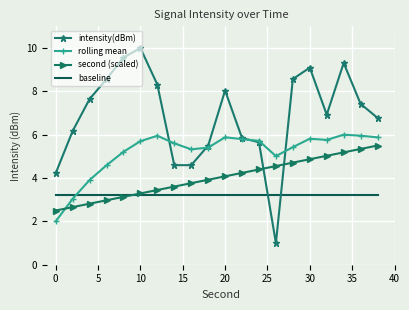

List the series in order of their peak value, lowest first.

baseline, second (scaled), rolling mean, intensity(dBm)